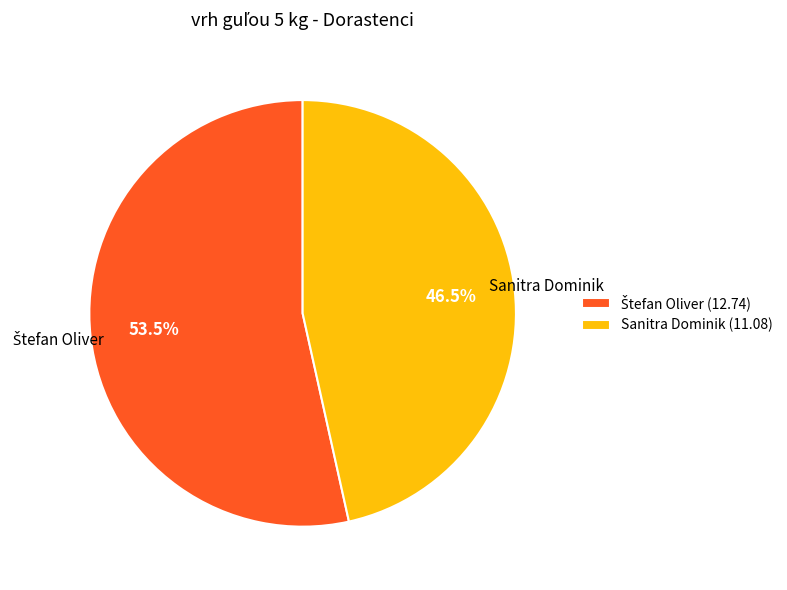

Is there any slice that represents more than half of the pie?

Yes